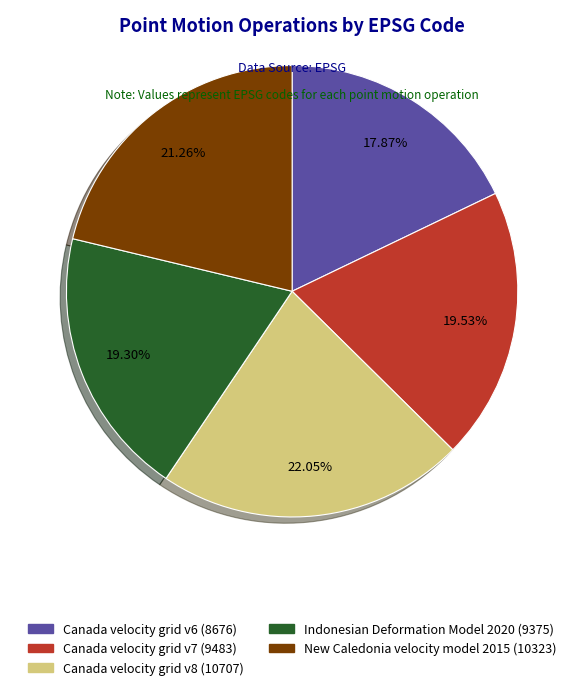

What is the ratio of the value at New Caledonia velocity model 2015 to the value at Canada velocity grid v6?

1.2